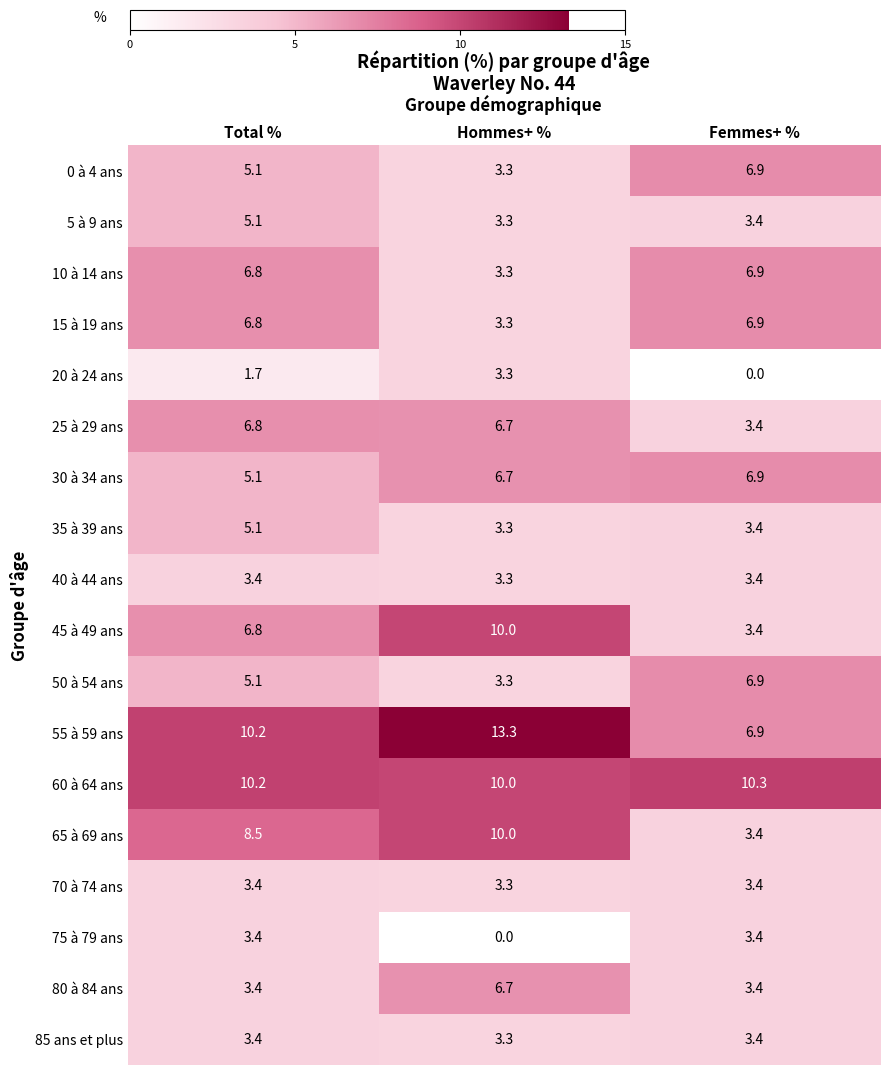

Is it true that 0 à 4 ans equals 1.1 at Hommes+ %?

False